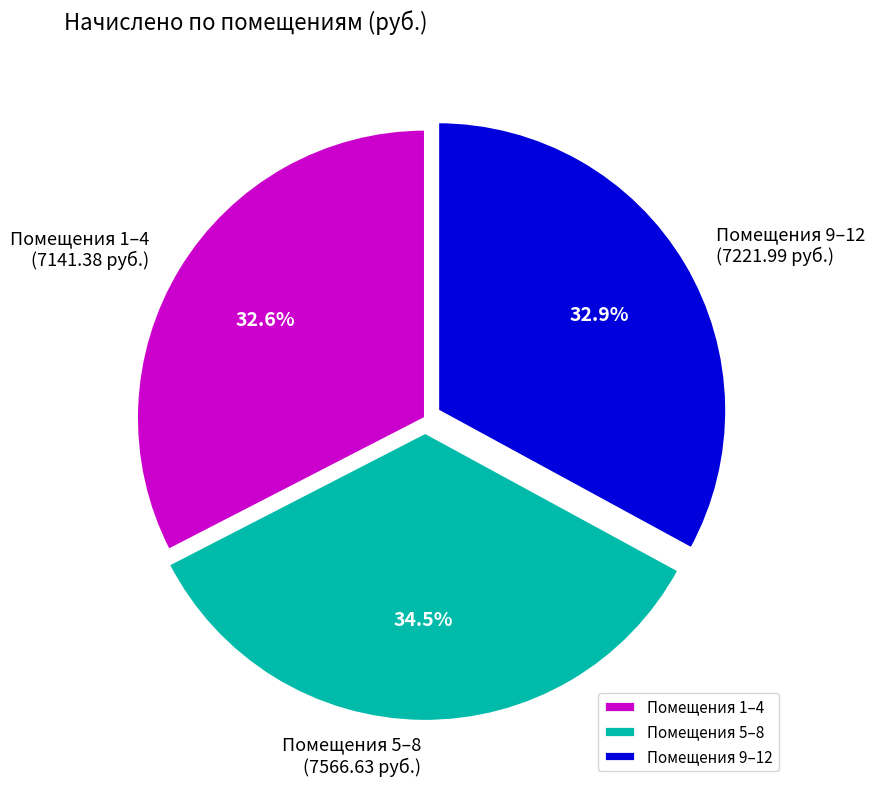

How many segments does this pie chart have?

3